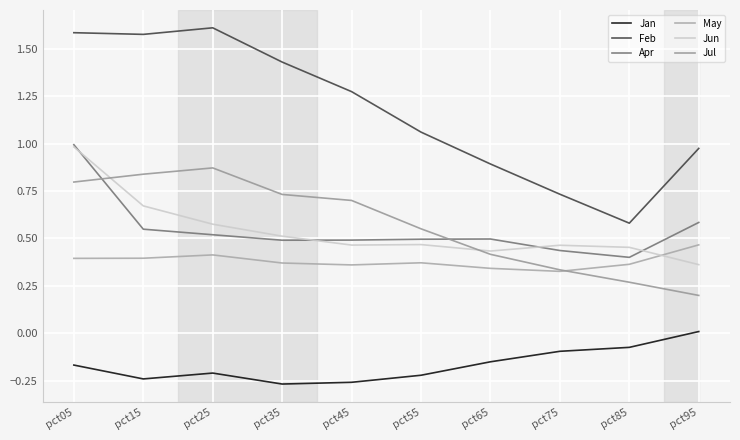

Which series has the largest total across all categories?

Feb